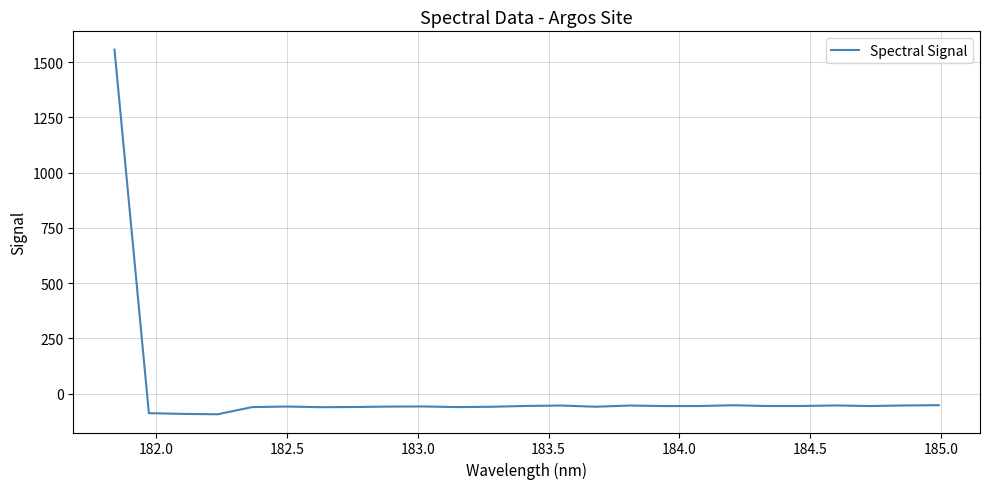

What is the minimum value shown in the chart?

-93.4